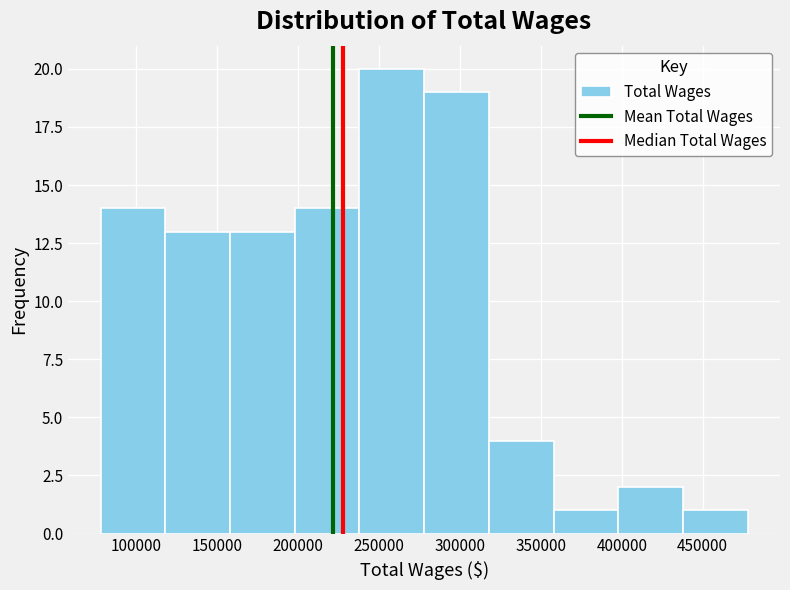

Reading left to right, transcribe this chart: for each bar, give the range it covers on the x-axis and its height. Neither the bar edges nor the heights are printed on the chart, so give them approximately, as read against the axes.

80000 to 120000: 14
120000 to 160000: 13
160000 to 200000: 13
200000 to 240000: 14
240000 to 280000: 20
280000 to 320000: 19
320000 to 360000: 4
360000 to 400000: 1
400000 to 440000: 2
440000 to 480000: 1